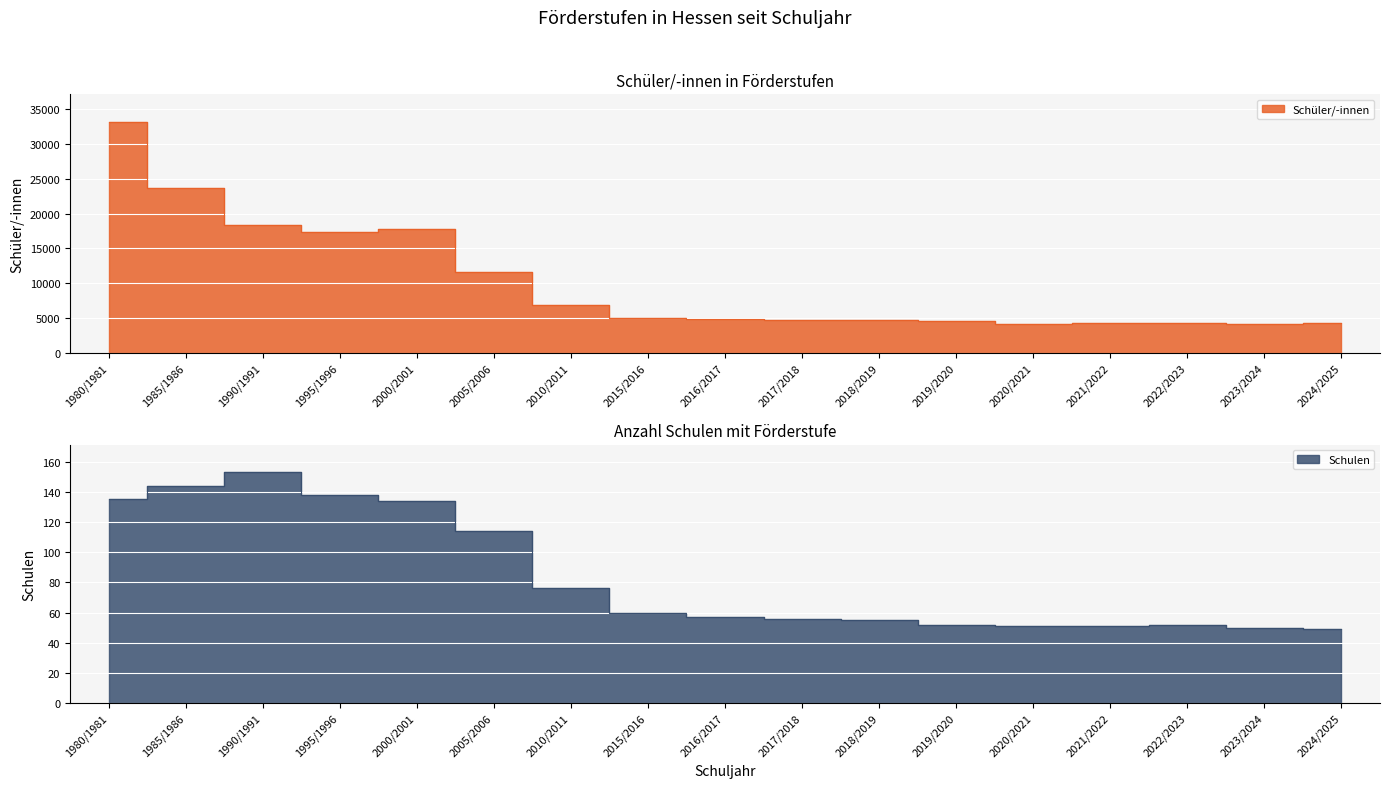

What is the greatest value displayed?

33150